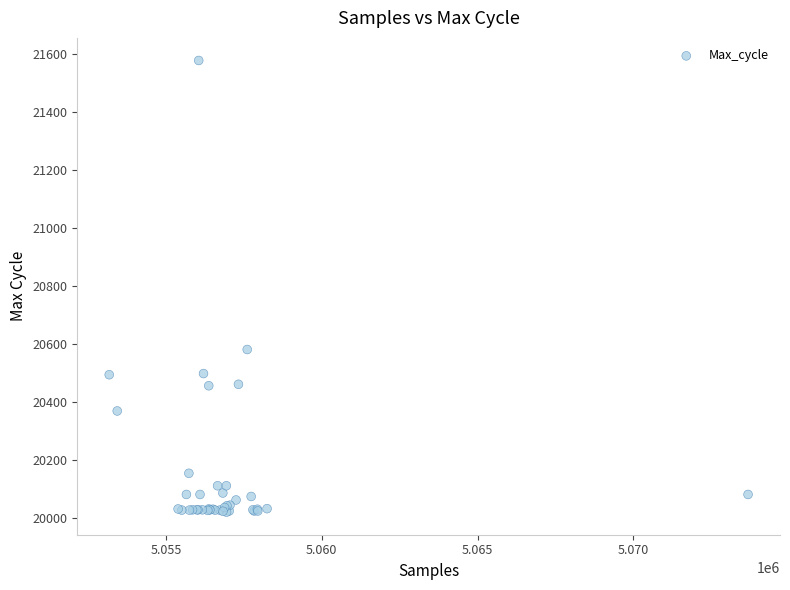

What Y value in the scatter plot is closest to 20800?

20582